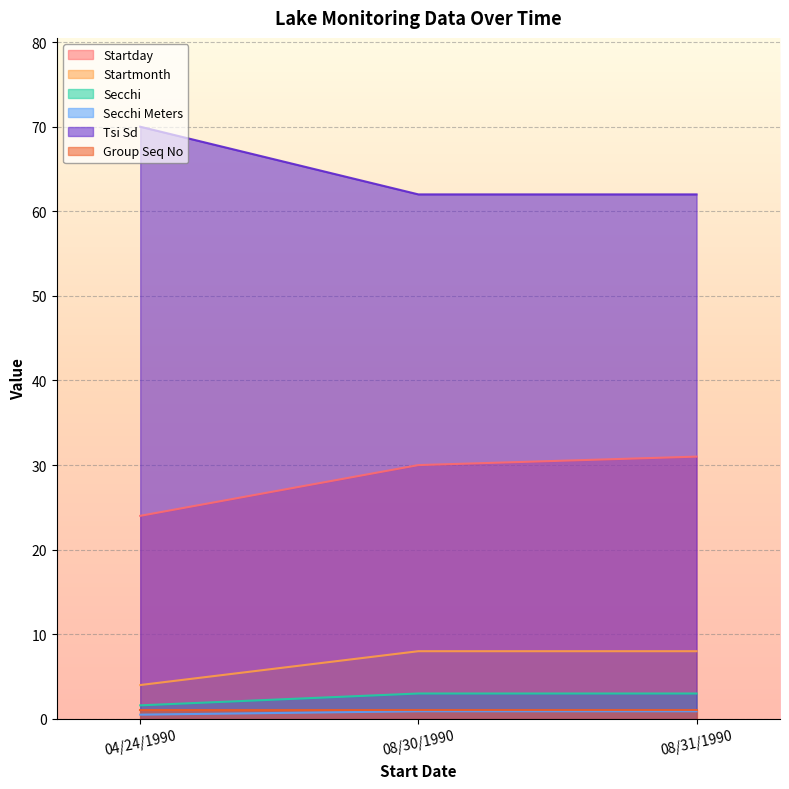

What is the approximate value of Secchi Meters at 08/30/1990?

0.9